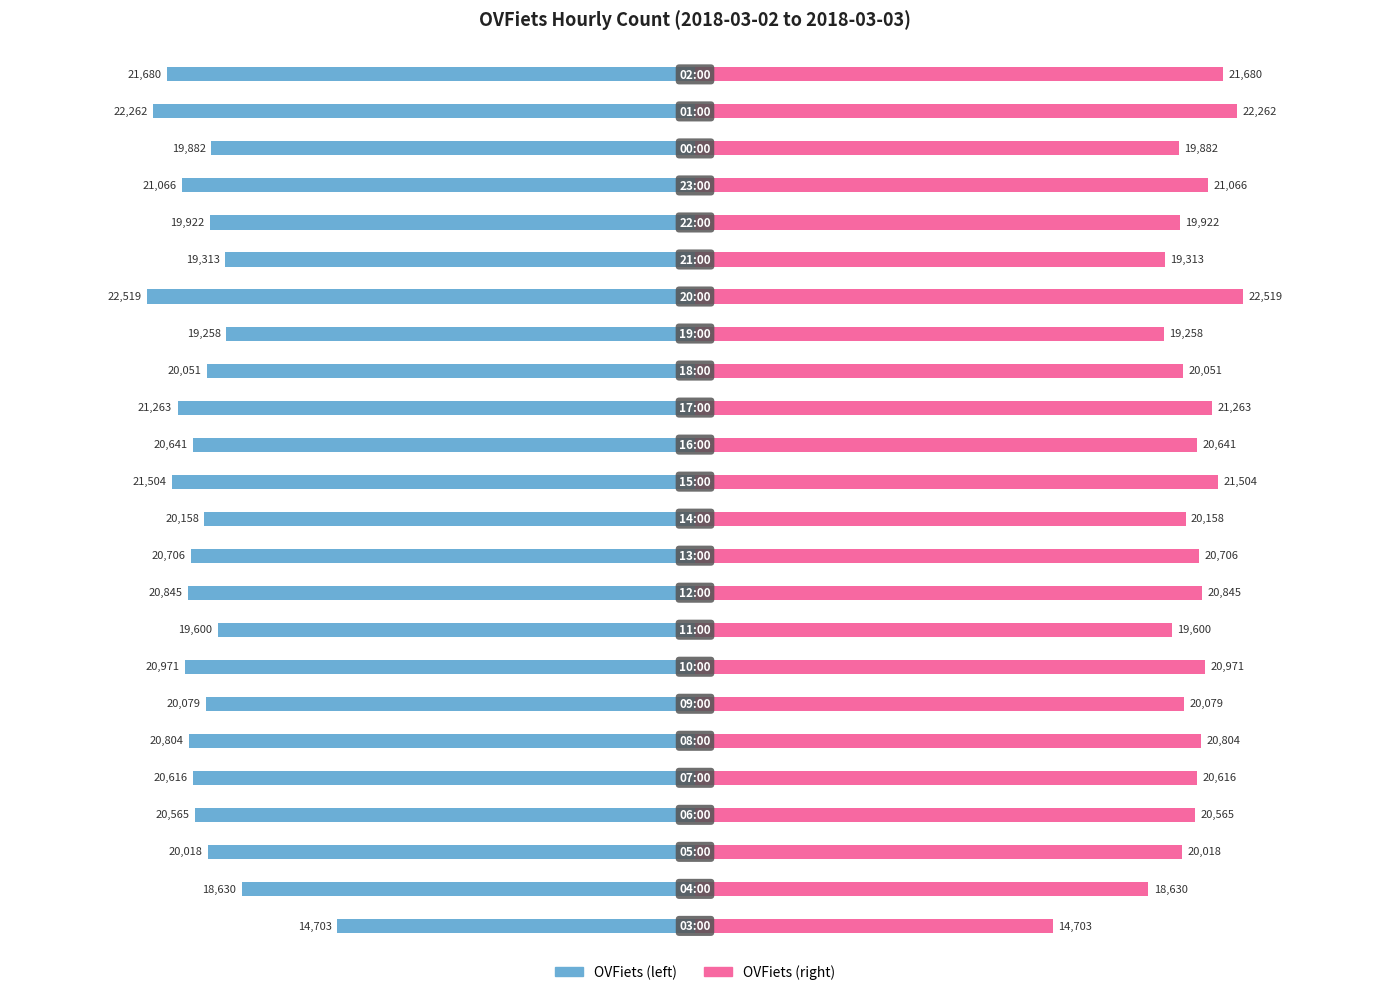

Reading left to right, extract all data points from this chart.

OVFiets (left): -14703	-18630	-20018	-20565	-20616	-20804	-20079	-20971	-19600	-20845	-20706	-20158	-21504	-20641	-21263	-20051	-19258	-22519	-19313	-19922	-21066	-19882	-22262	-21680
OVFiets (right): 14703	18630	20018	20565	20616	20804	20079	20971	19600	20845	20706	20158	21504	20641	21263	20051	19258	22519	19313	19922	21066	19882	22262	21680